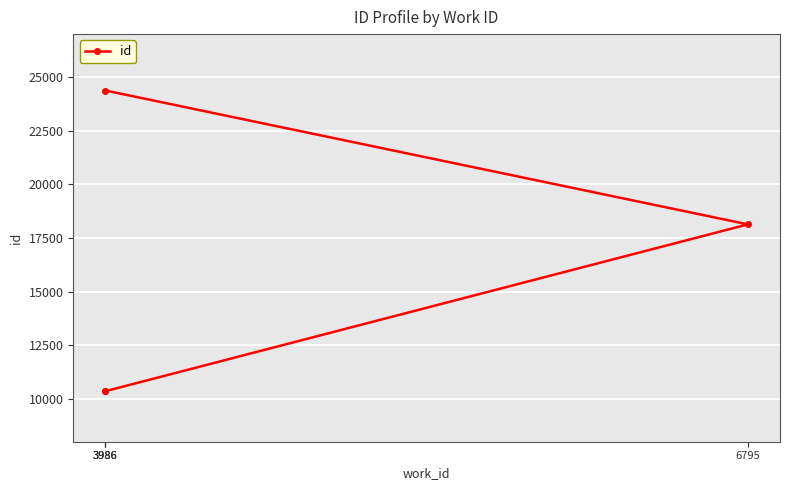

List the labels in order of value, largest first.

3986, 6795, 3986, 3986